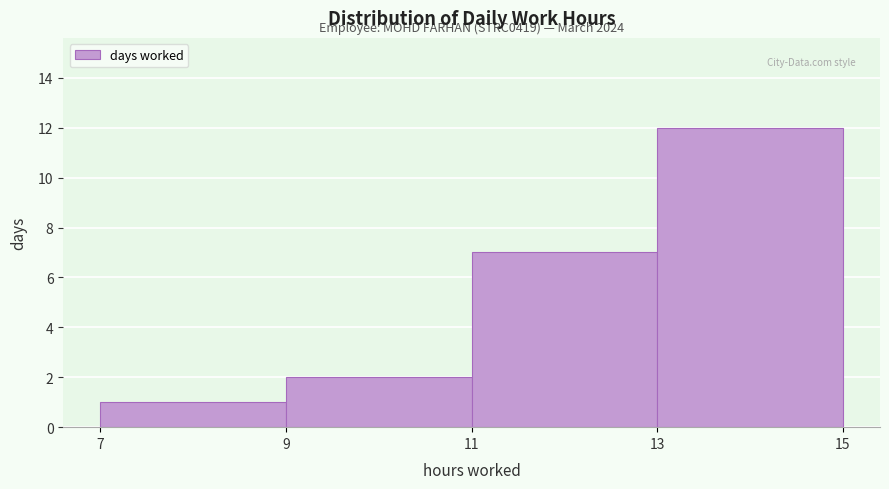

Over which range of the x-axis is the bar tallest?

13 to 15